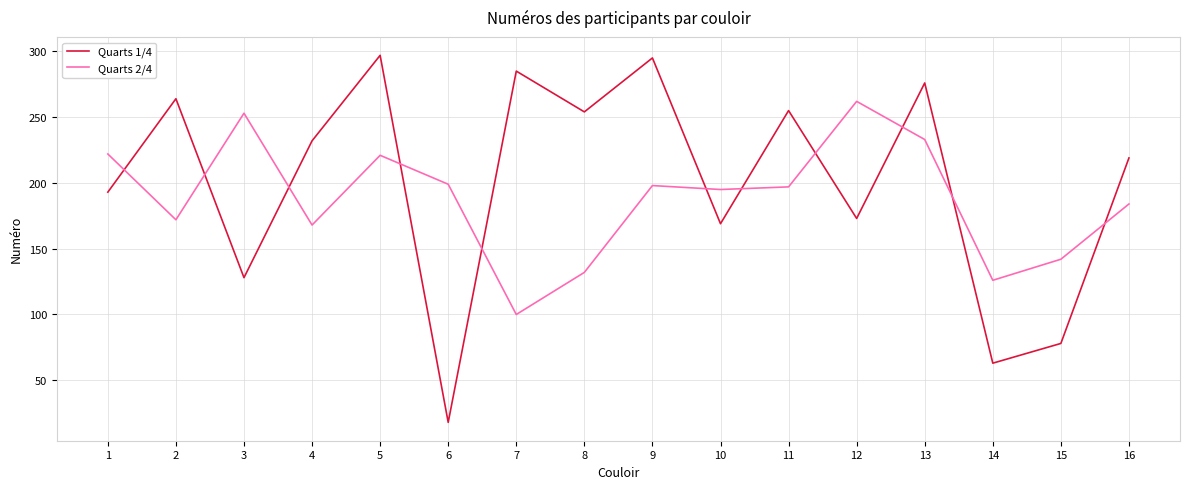

Between which two adjacent categories do Quarts 1/4 and Quarts 2/4 first intersect?

1 and 2